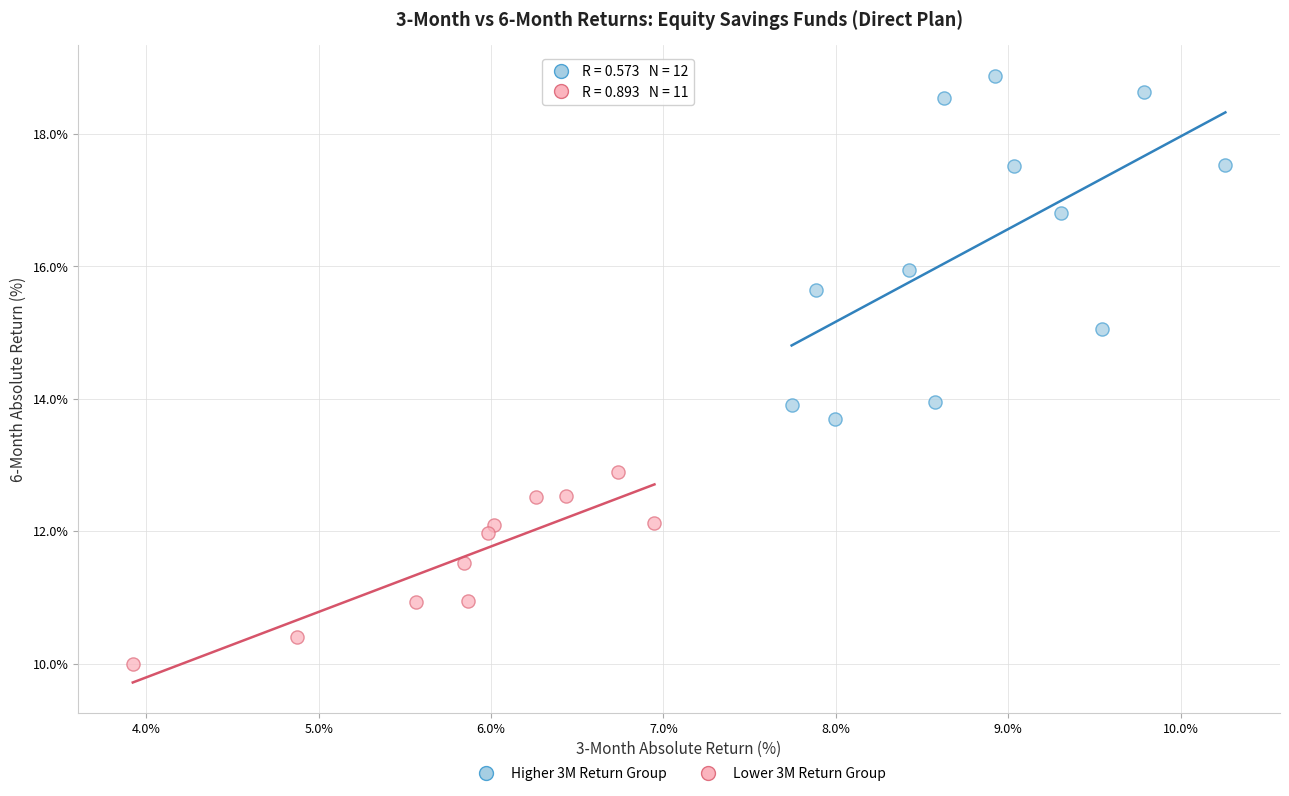

Which series has the widest spread of Y values?

Higher 3M Return Group